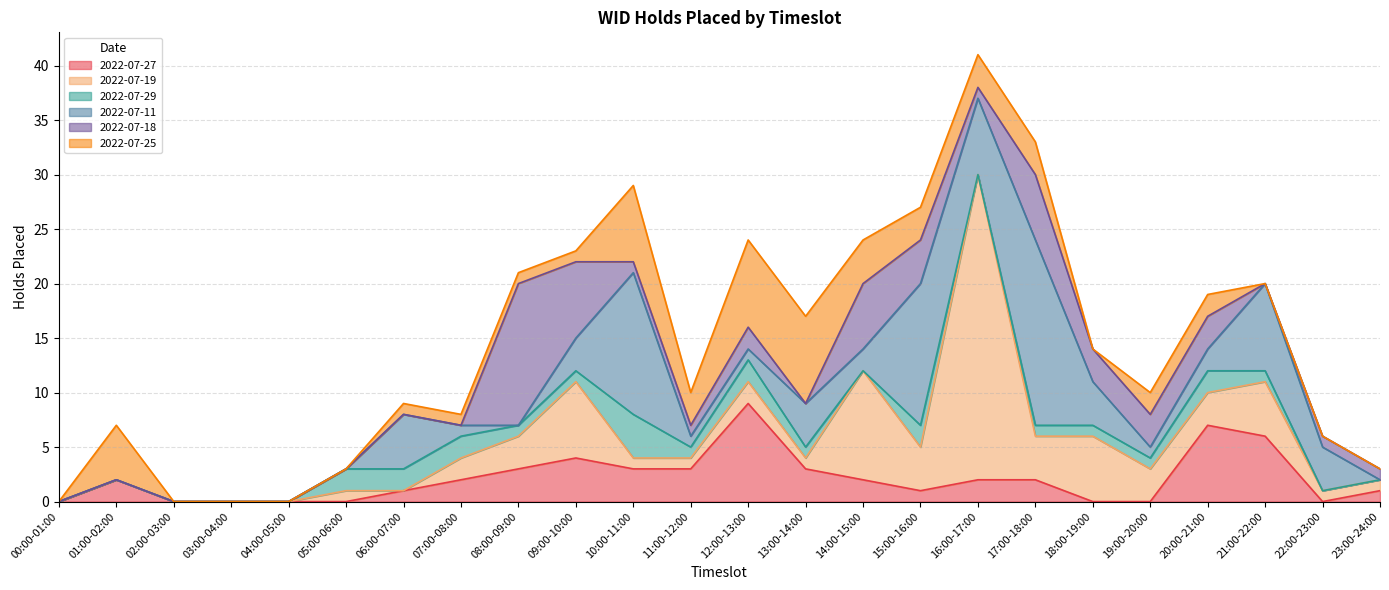

What are all the series names shown in the legend?

2022-07-27, 2022-07-19, 2022-07-29, 2022-07-11, 2022-07-18, 2022-07-25